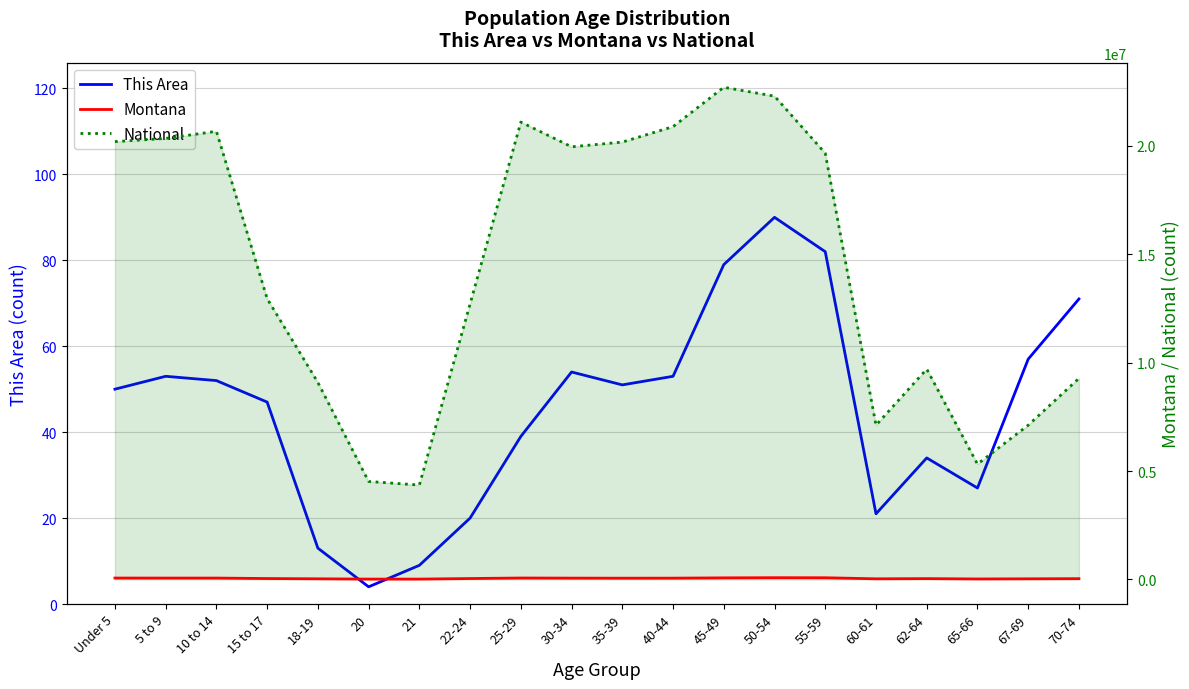

What is the sum of all Montana values?

923415